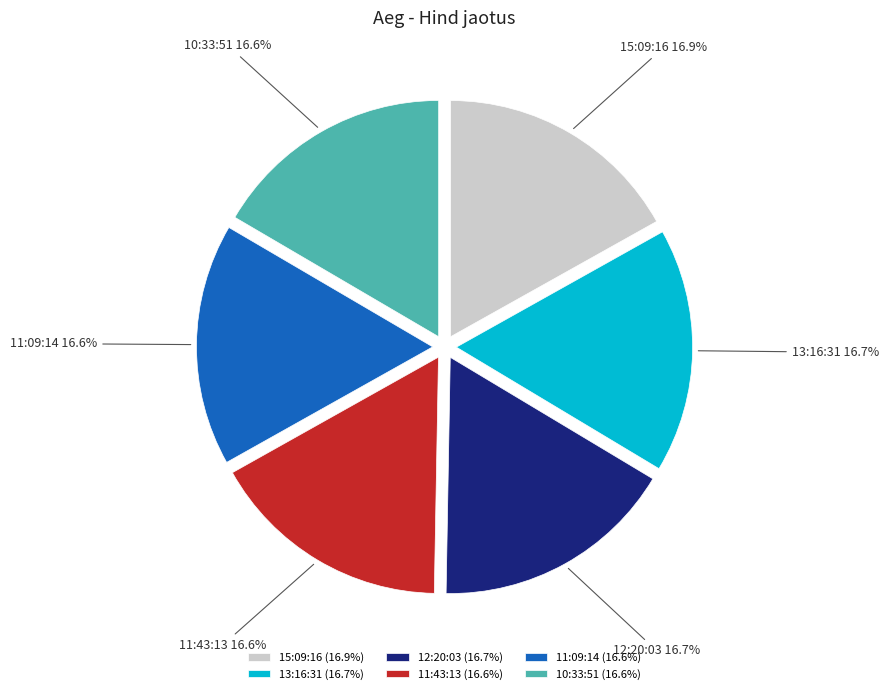

Is the sum of 13:16:31 and 11:43:13 greater than half?

No